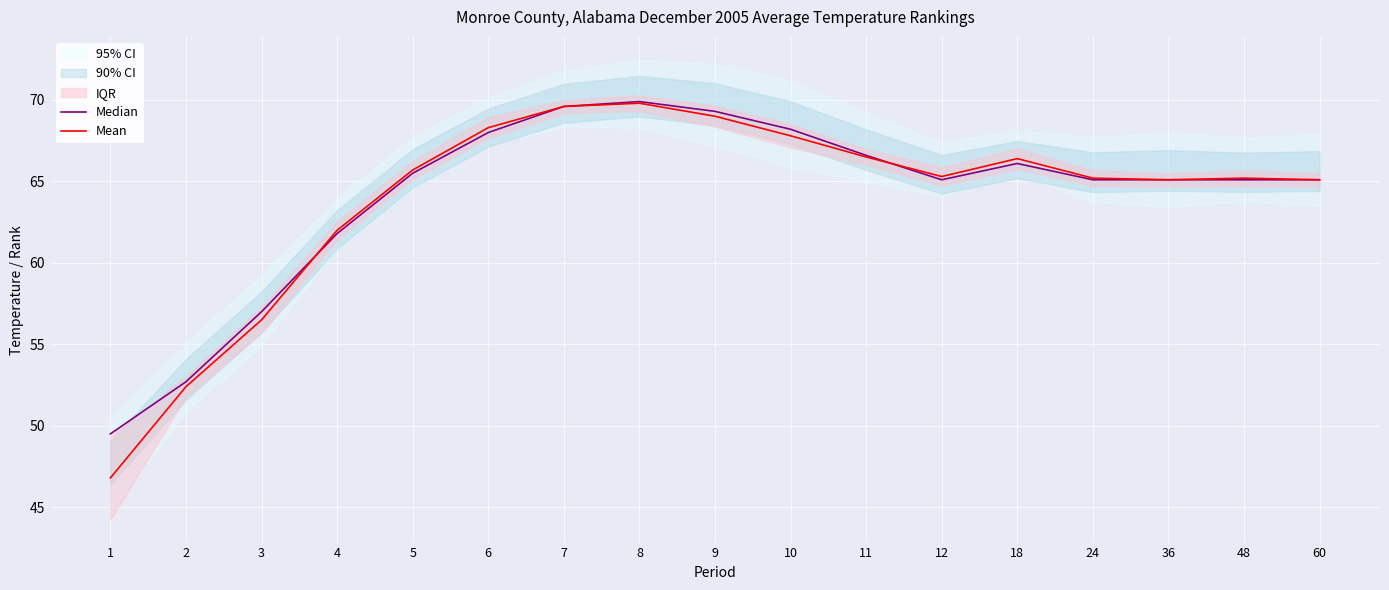

What is the difference between the Median values at 1 and 11?

17.1